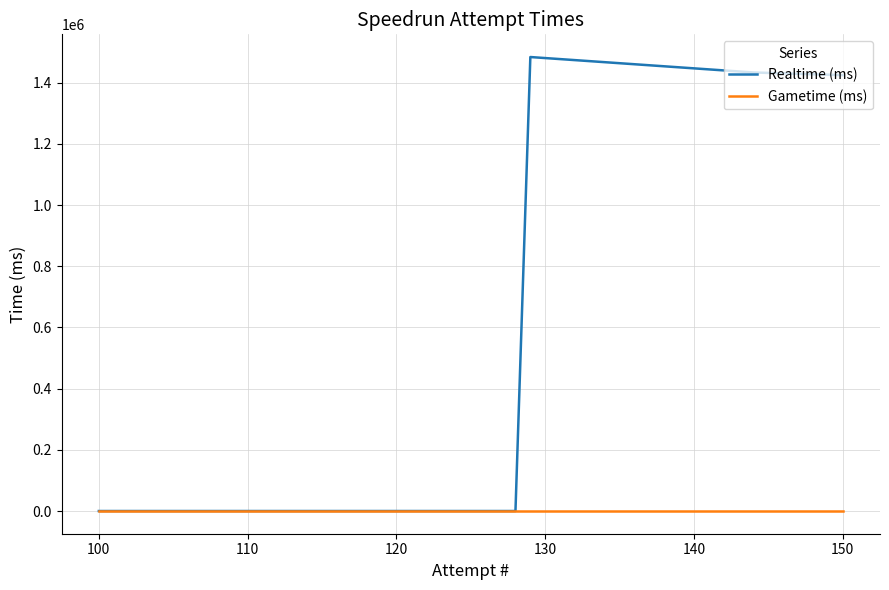

What are all the series names shown in the legend?

Realtime (ms), Gametime (ms)